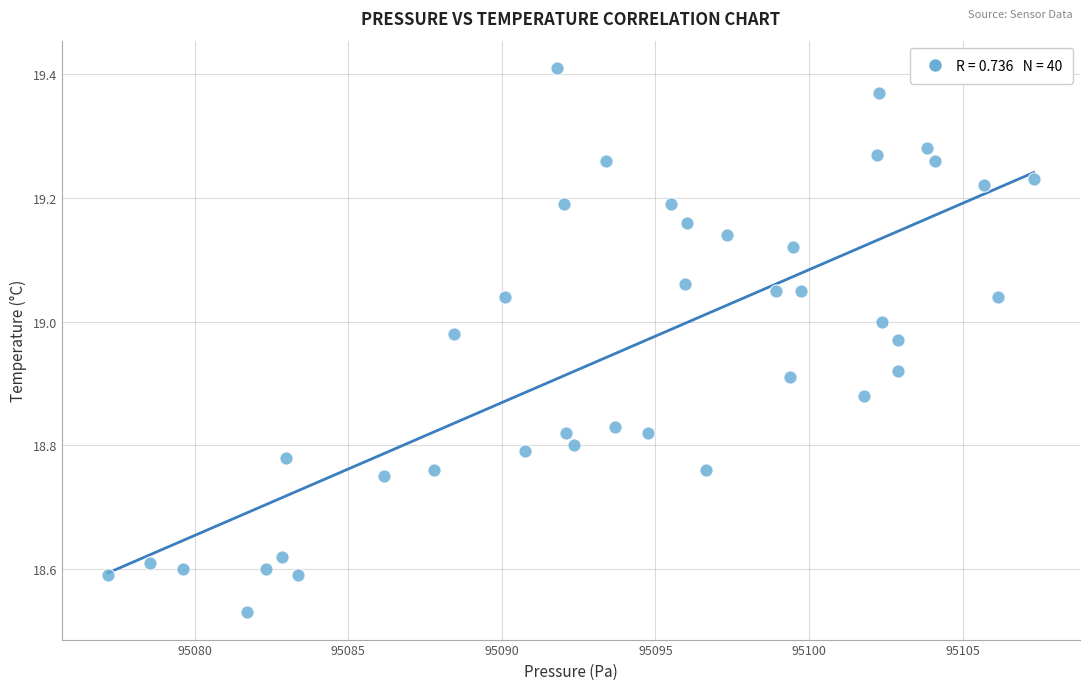

What is the range of Y values (max minus min)?

0.9